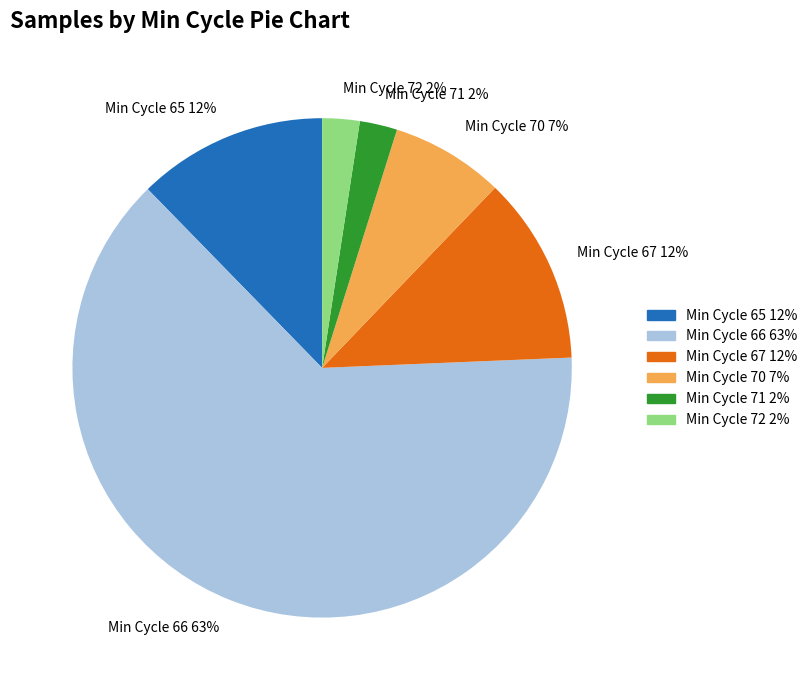

Between Min Cycle 72 2% and Min Cycle 66 63%, which is larger?

Min Cycle 66 63%